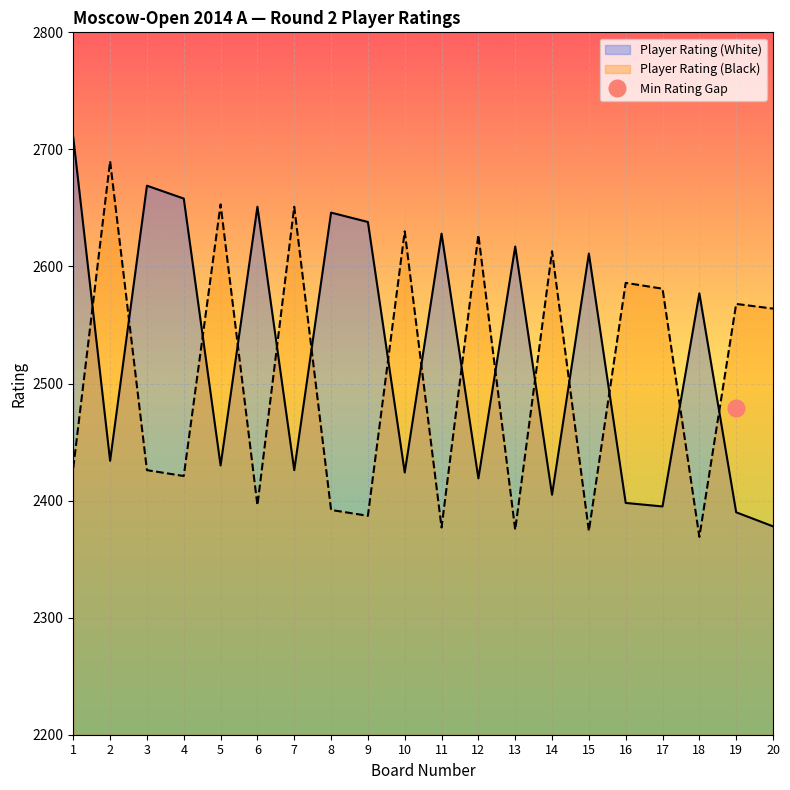

How many lines are shown in the chart?

2